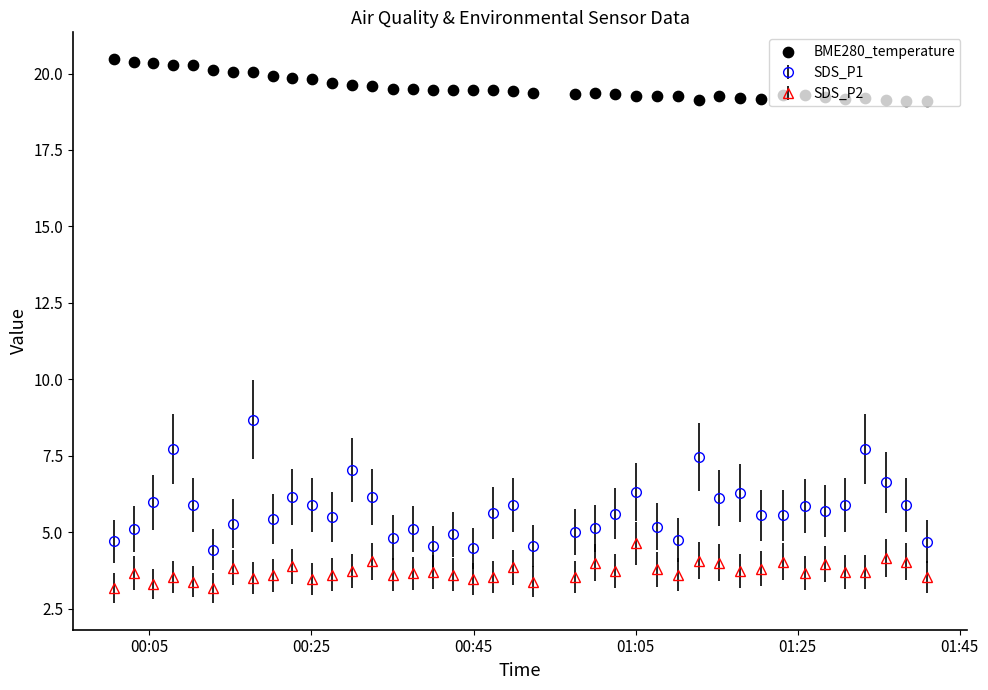

What is the value of the SDS_P1 point at the 6th from the left?

4.4